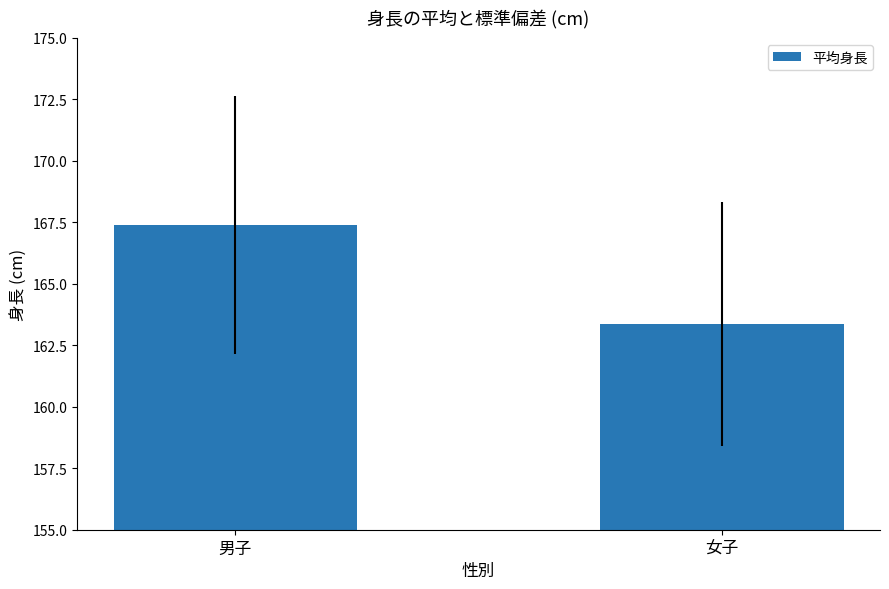

At which label does the data first exceed 167?

男子